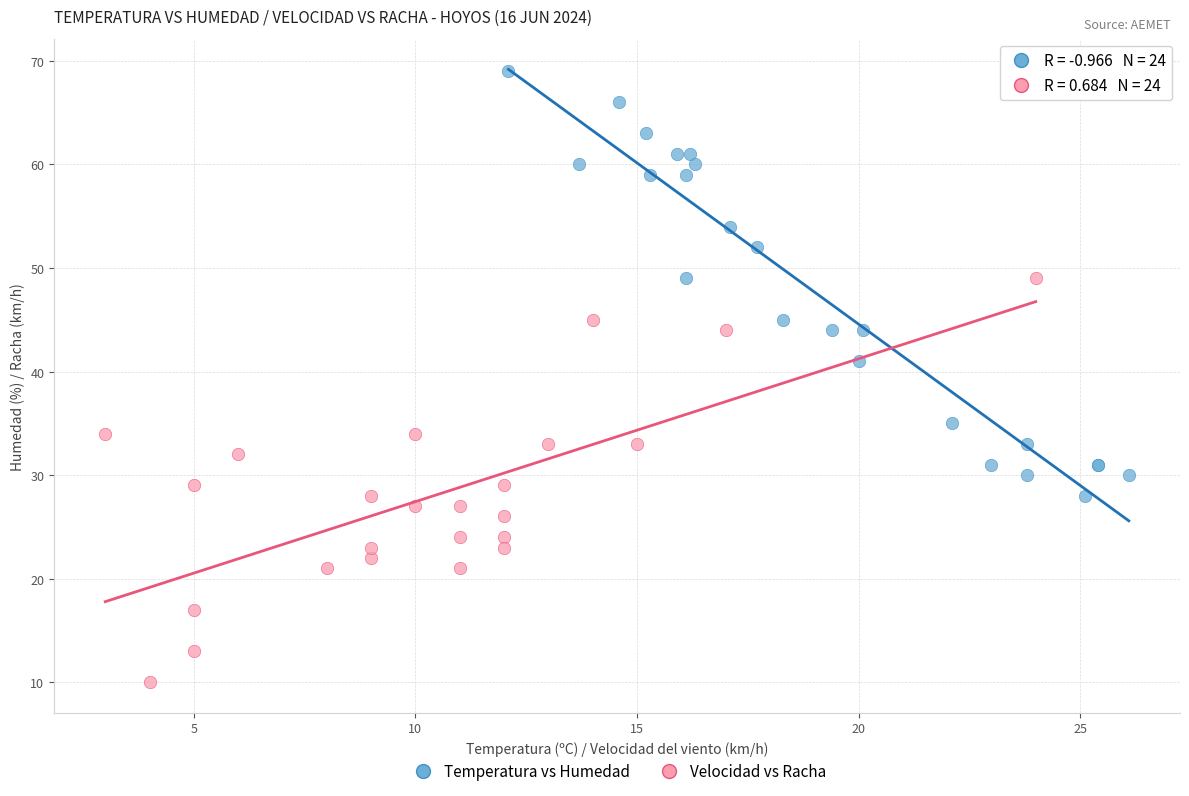

Which series has the widest spread of Y values?

Temperatura vs Humedad